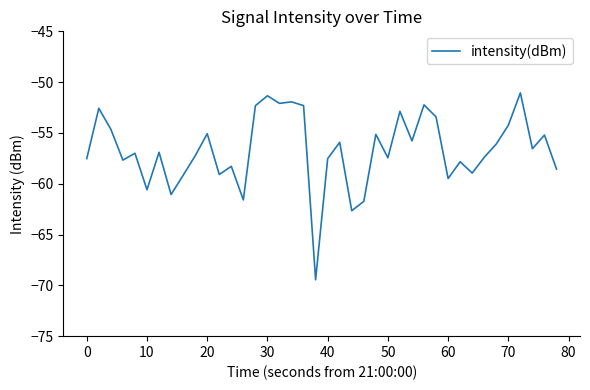

What is the minimum value shown in the chart?

-69.4